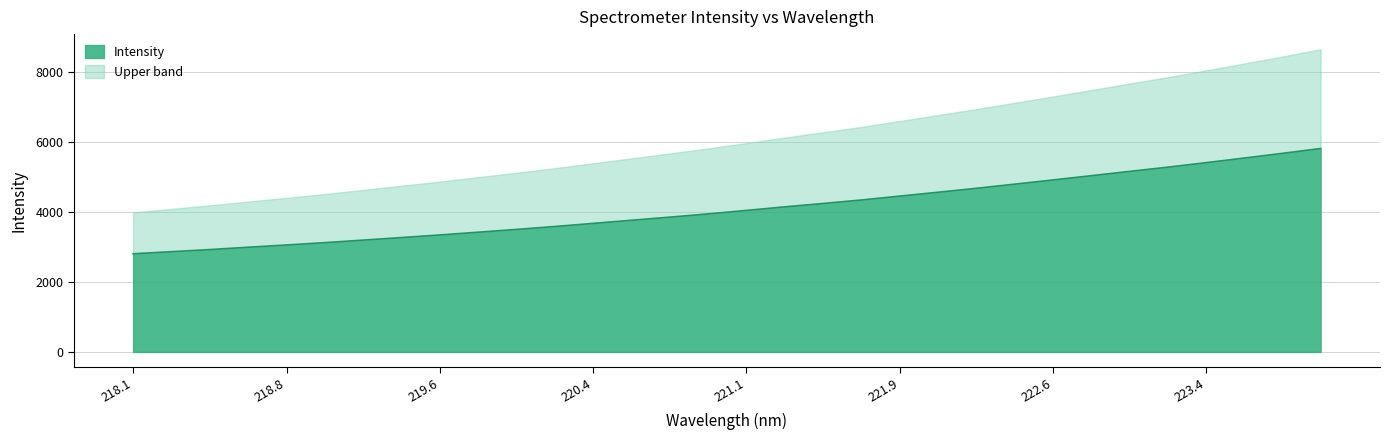

Reading right to left, what are all the values shown in this chart?

5808.1	5668.8	5535.1	5402.7	5274.3	5153.3	5031.0	4909.0	4789.6	4671.2	4558.6	4448.9	4337.7	4238.3	4142.1	4040.4	3940.9	3848.5	3759.3	3670.2	3581.3	3498.4	3418.8	3340.3	3266.0	3193.0	3120.5	3053.4	2989.3	2922.8	2862.6	2802.8